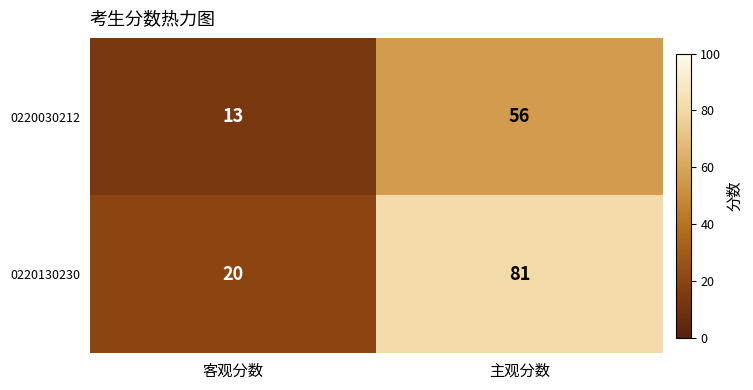

What is the difference between the highest and lowest values at 客观分数?

7